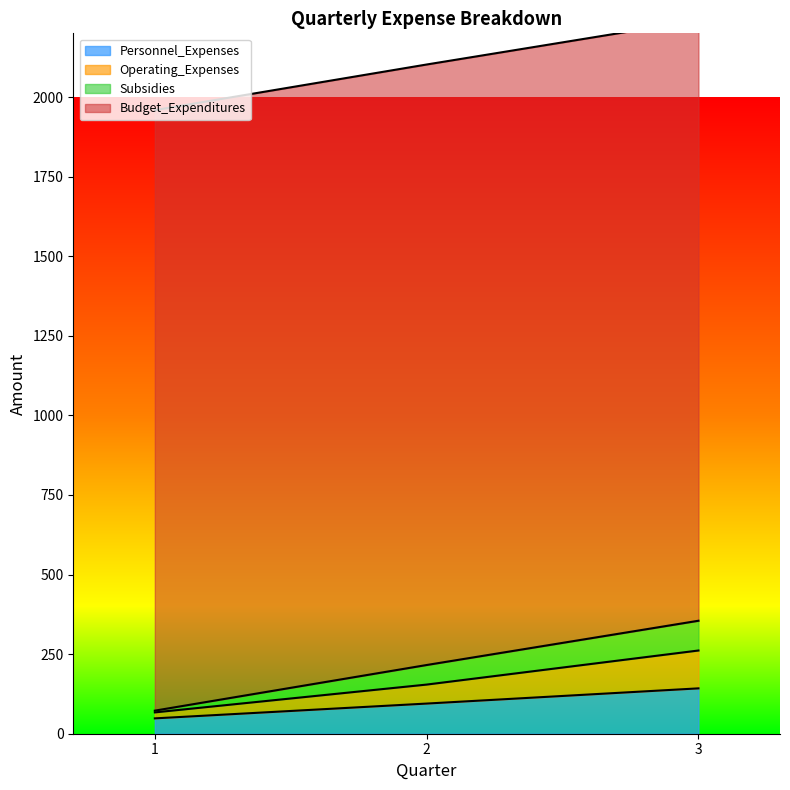

At which category is the sum across all series the highest?

3